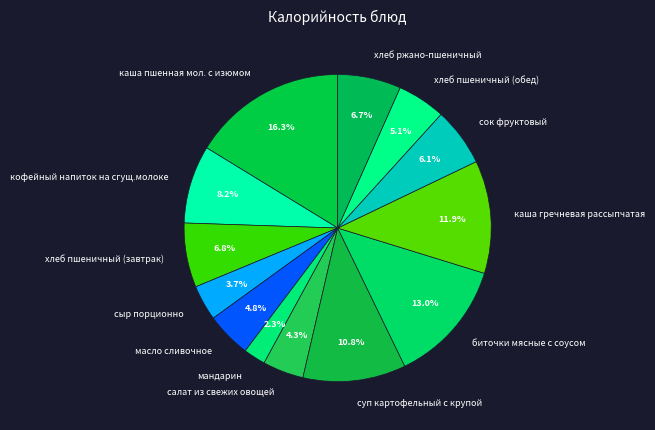

True or false: каша гречневая рассыпчатая accounts for 12% of the total.

True